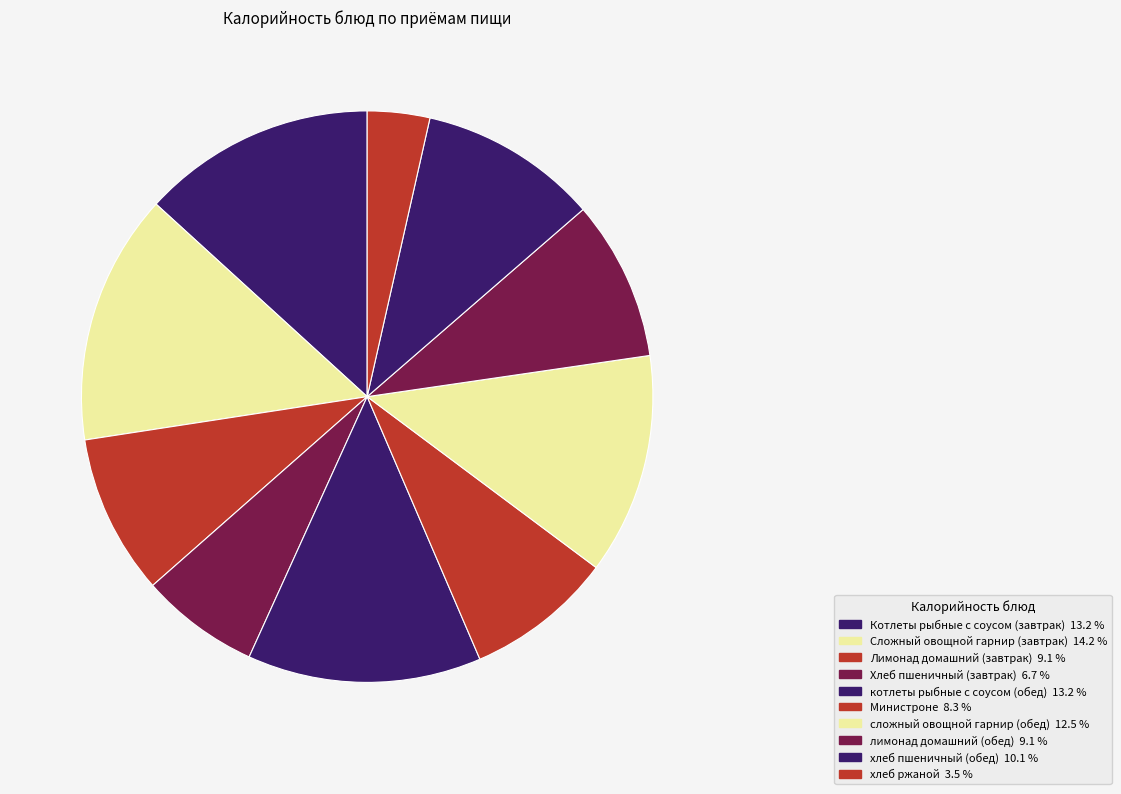

Count the number of slices in the pie.

10